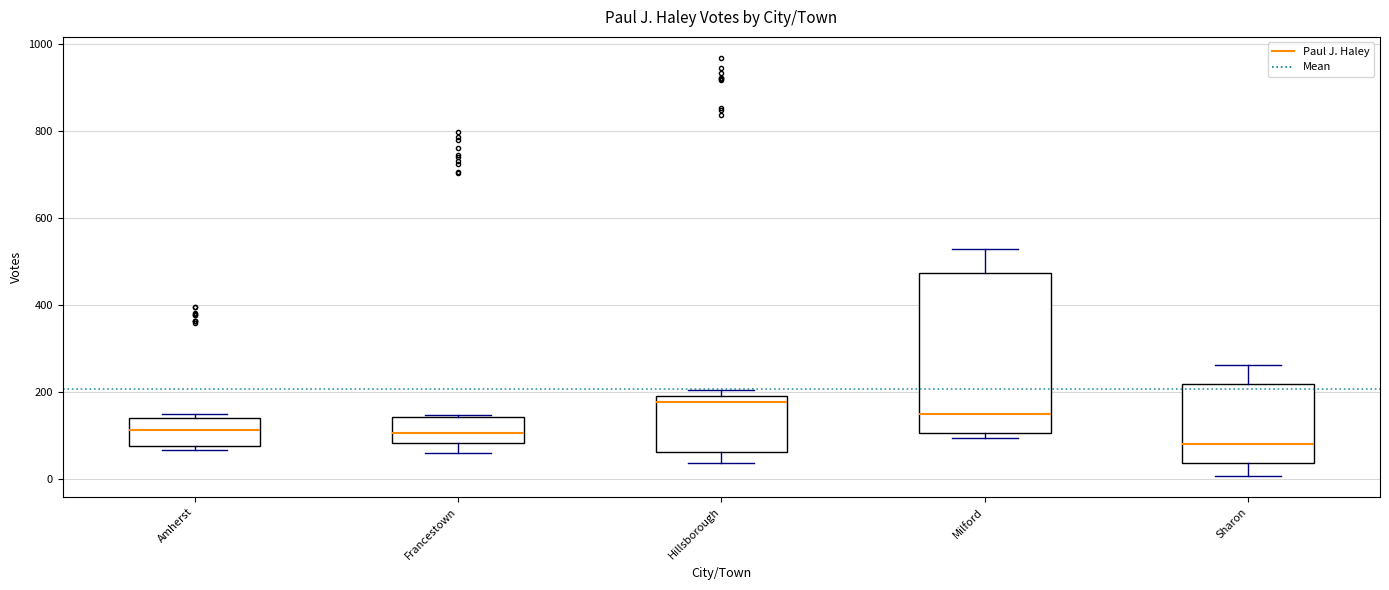

Reading left to right, read every box against the y-axis: the position of its median line, the range the box covers, and the ends of its whiskers. The values are not printed on the chart, so give them approximately, as read against the axis.

Amherst: median 120, box 80 to 140, whiskers 60 to 140 (just above the box's upper edge)
Francestown: median 100, box 80 to 140, whiskers 60 to 140
Hillsborough: median 180, box 60 to 200, whiskers 40 to 200 (just above the box's upper edge)
Milford: median 140, box 100 to 480, whiskers 100 (just below the box's lower edge) to 520
Sharon: median 80, box 40 to 220, whiskers 0 to 260